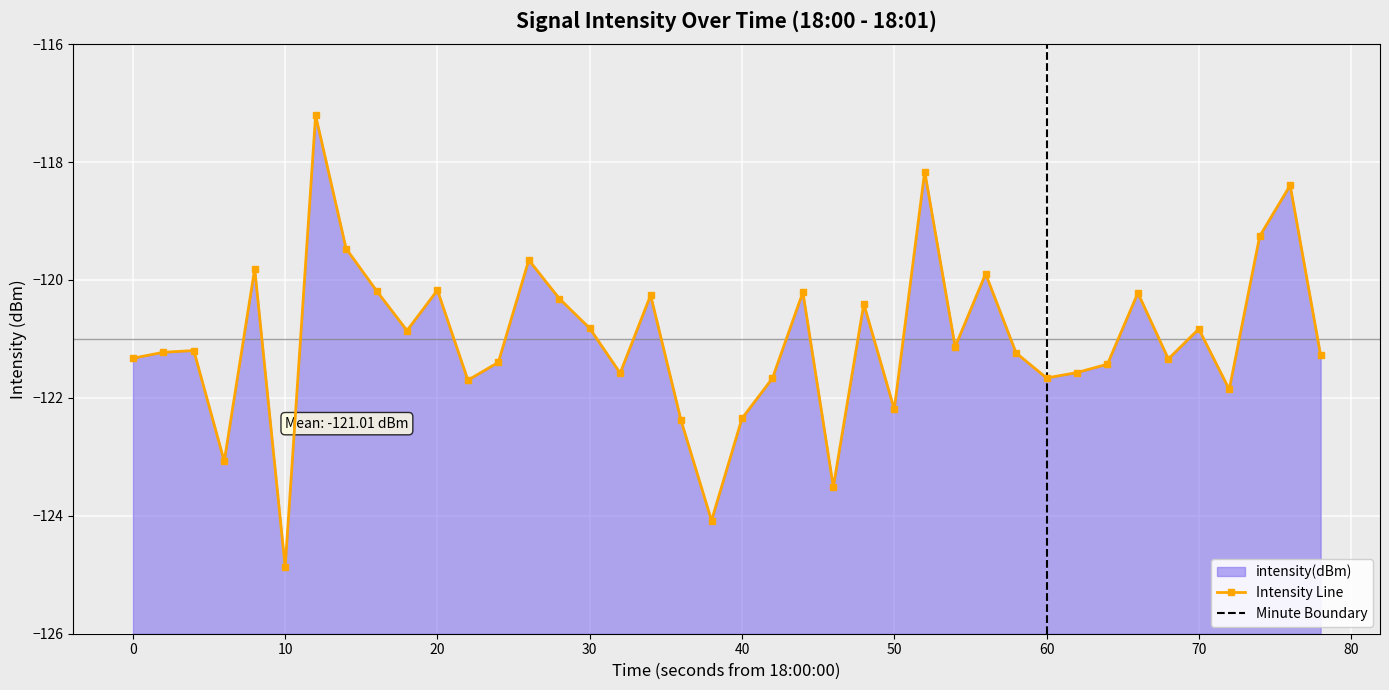

How many data points are less than -121?

22